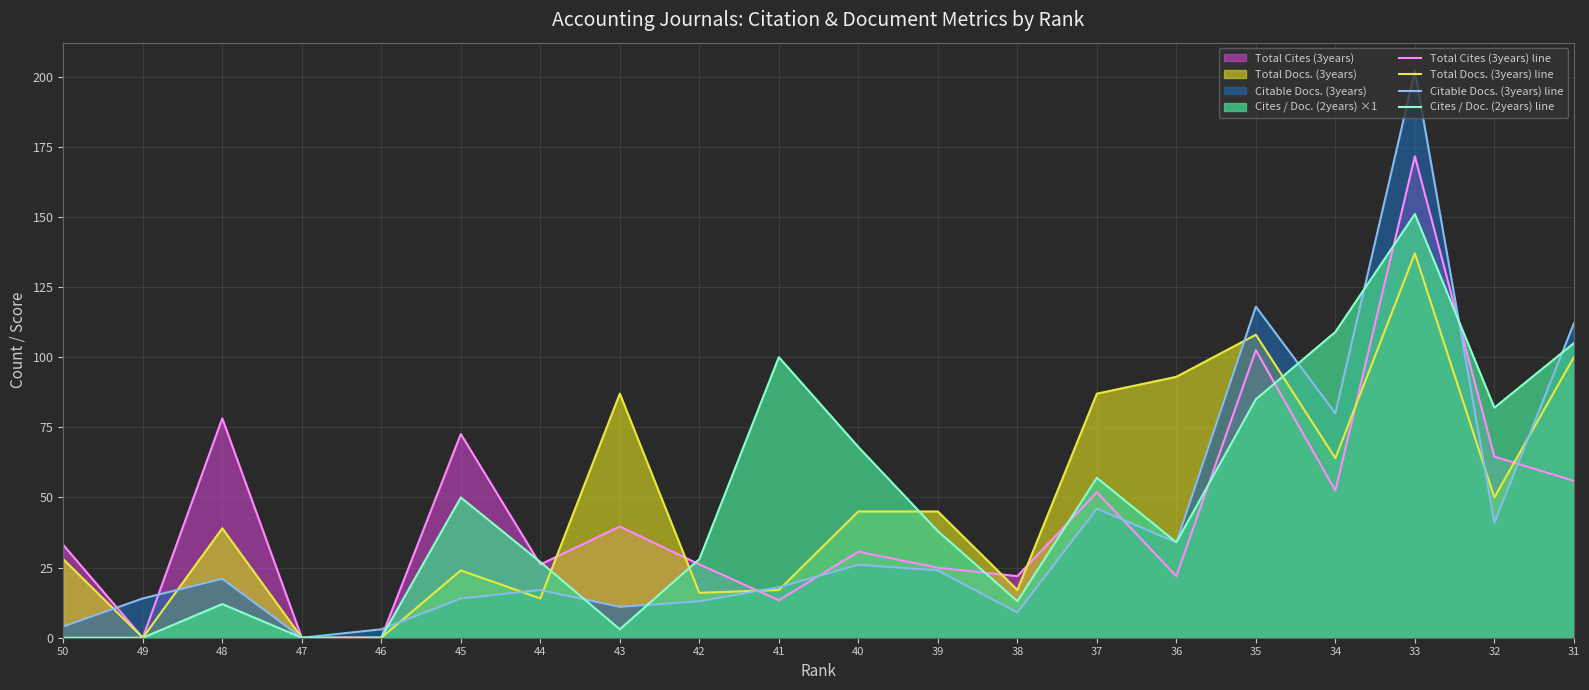

At how many categories does at least one series exceed 180?

1